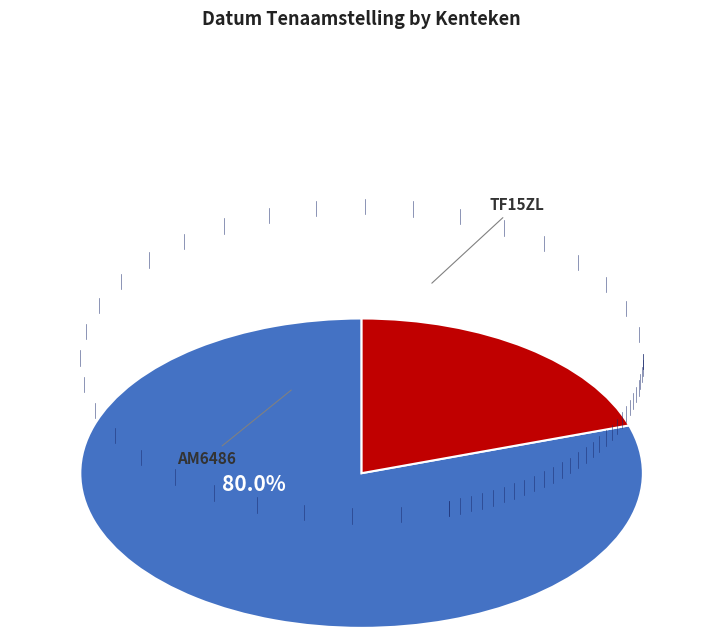

How many slices are in this pie chart?

2